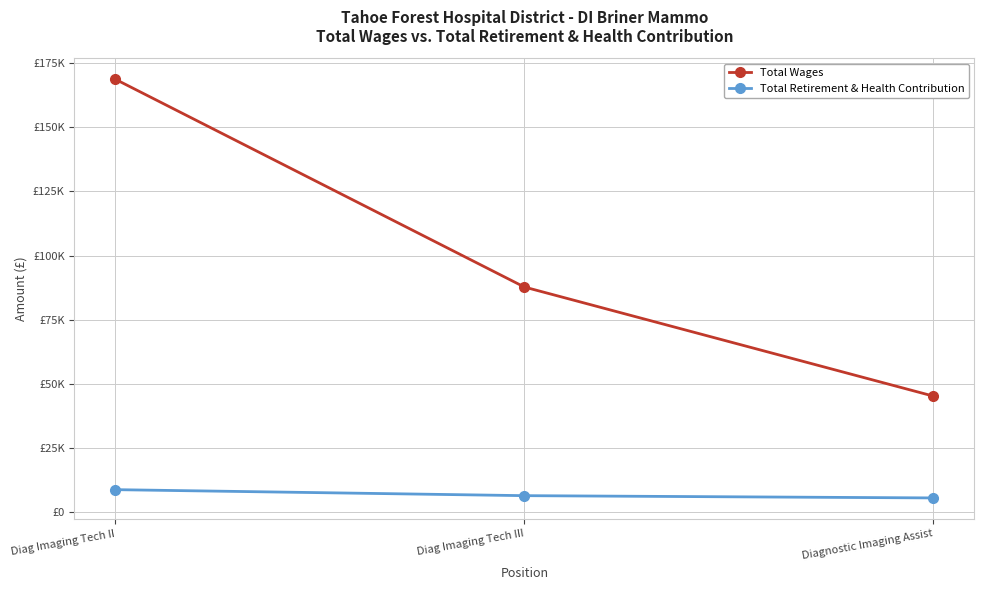

At which label is Total Retirement & Health Contribution closest to 7045?

Diag Imaging Tech III